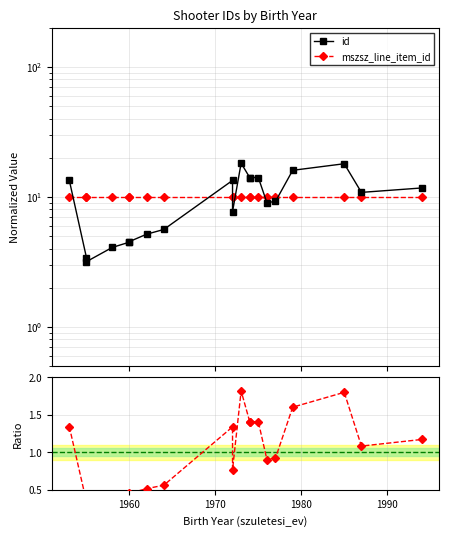

True or false: mszsz_line_item_id and id intersect in this chart.

True